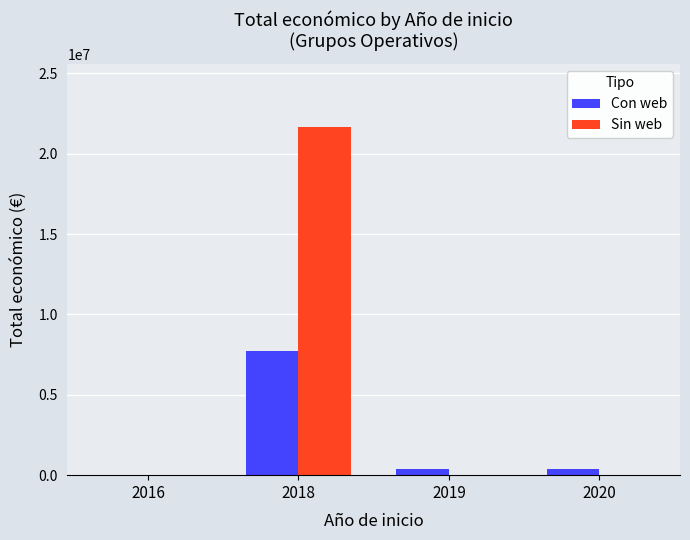

True or false: Sin web has a value of 0 at 2019.

True